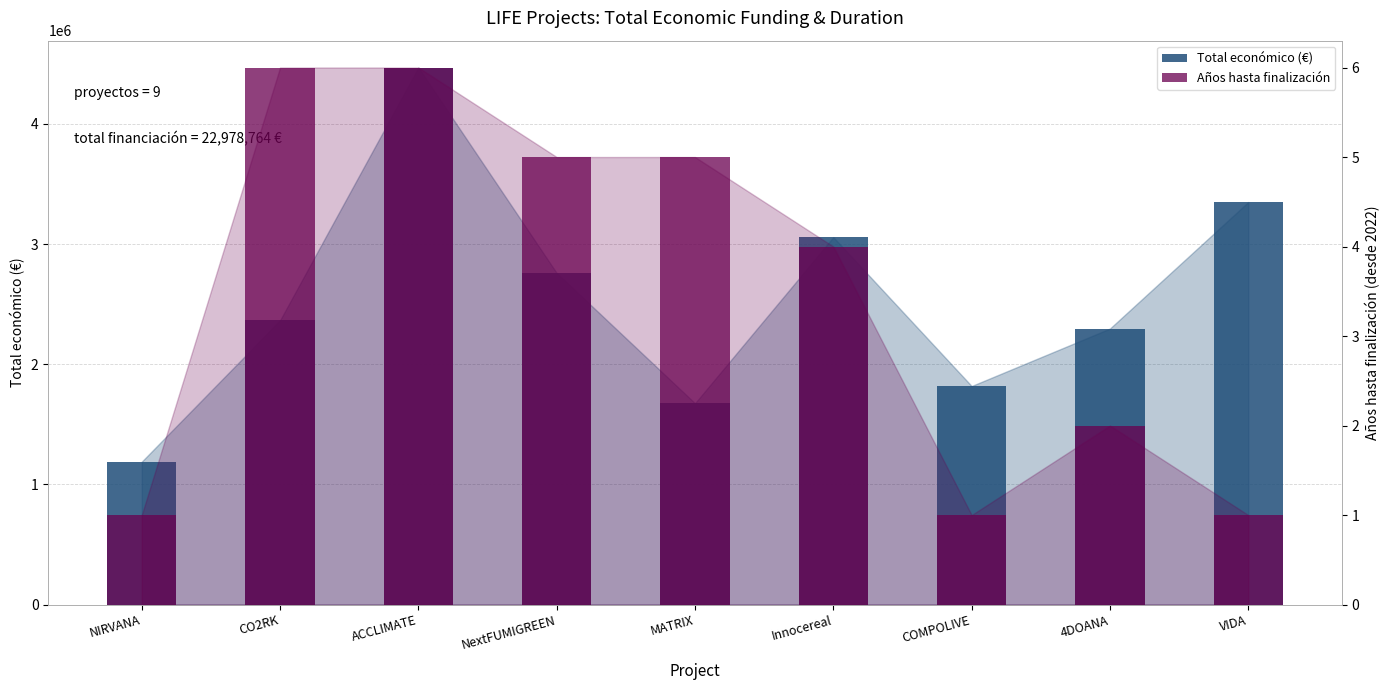

Rank the series at MATRIX from highest to lowest value.

Total económico (€), Año de finalización